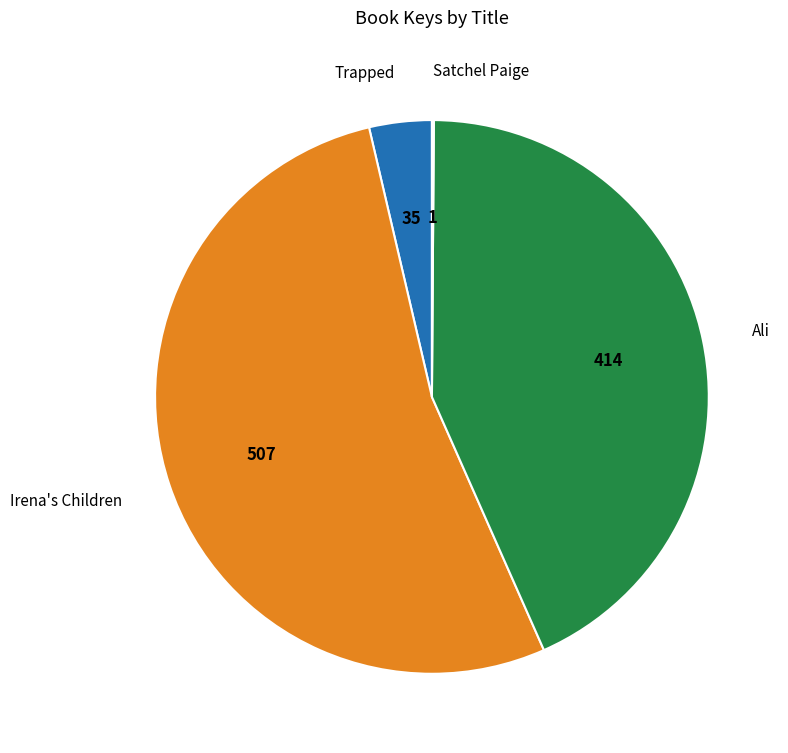

Does any single category account for the majority?

Yes